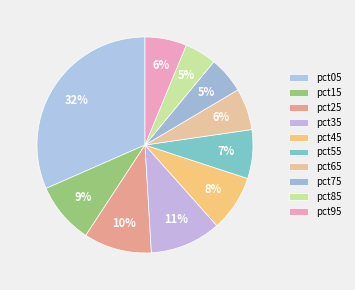

Do pct45 and pct85 together represent more than half of the pie?

No